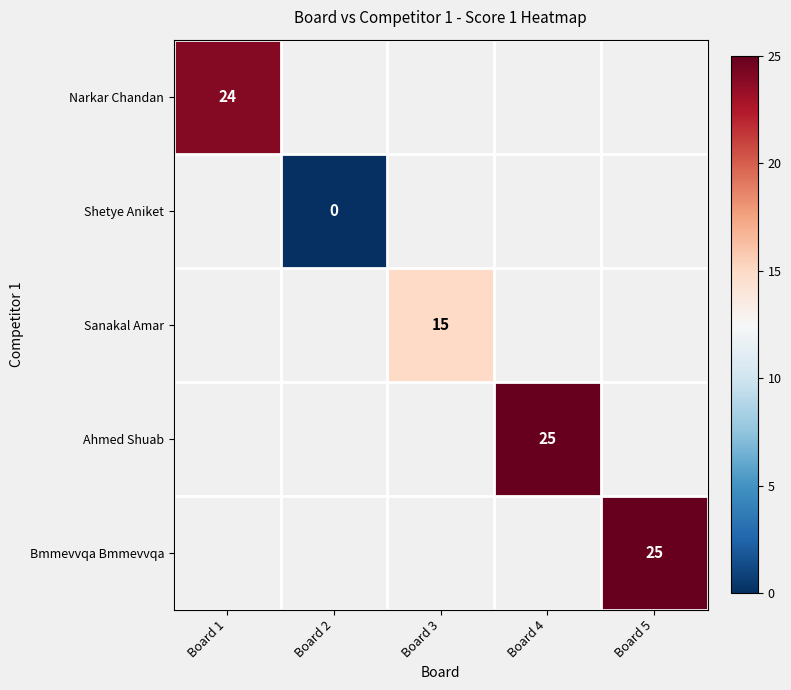

Is it true that Sanakal Amar equals 15 at Board 3?

True